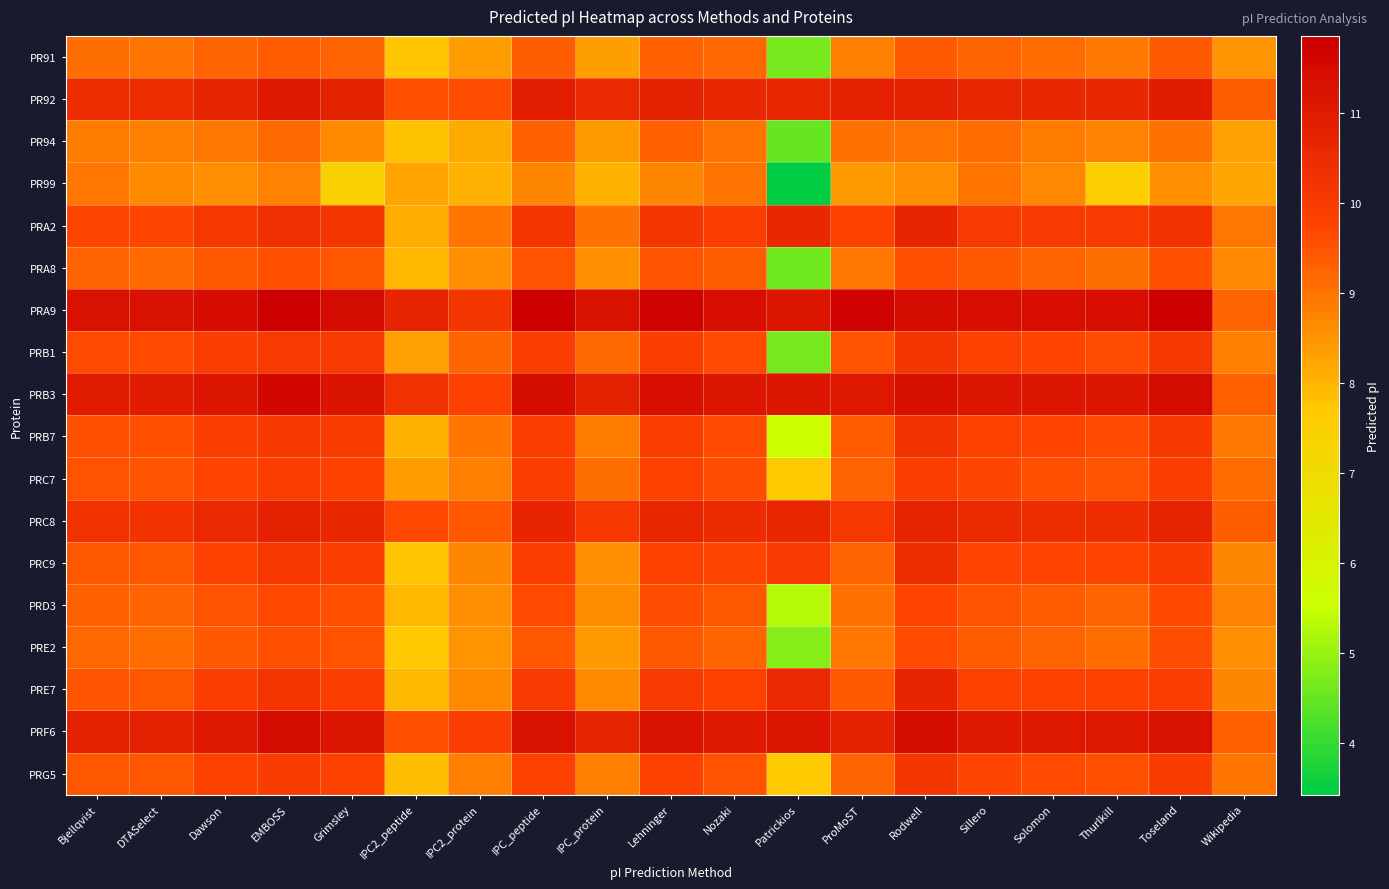

Which series has the largest range (max minus min)?

PR99